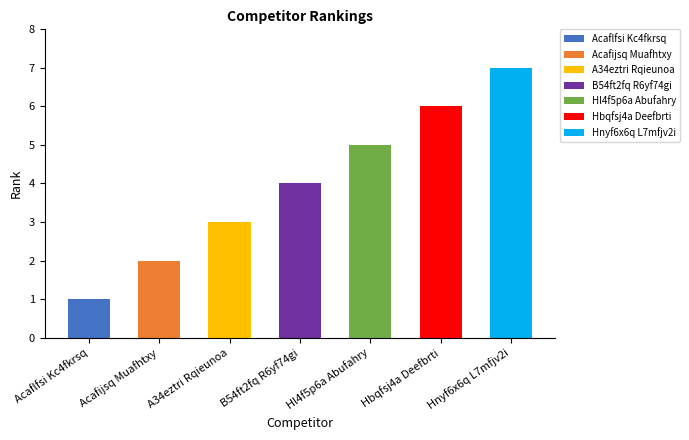

List the labels in order of value, smallest first.

Acaflfsi Kc4fkrsq, Acafijsq Muafhtxy, A34eztri Rqieunoa, B54ft2fq R6yf74gi, Hl4f5p6a Abufahry, Hbqfsj4a Deefbrti, Hnyf6x6q L7mfjv2i